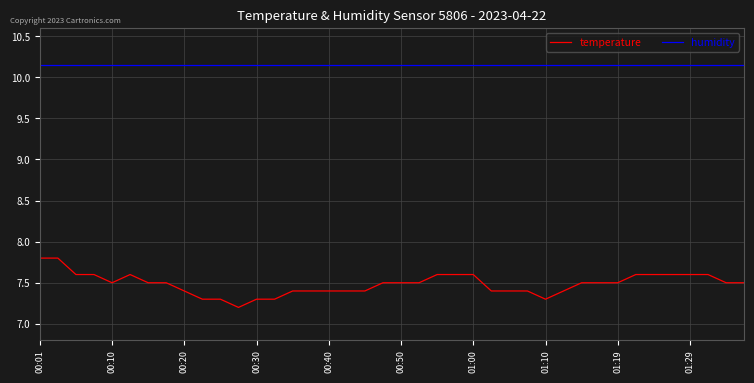

Which series has the largest range (max minus min)?

temperature